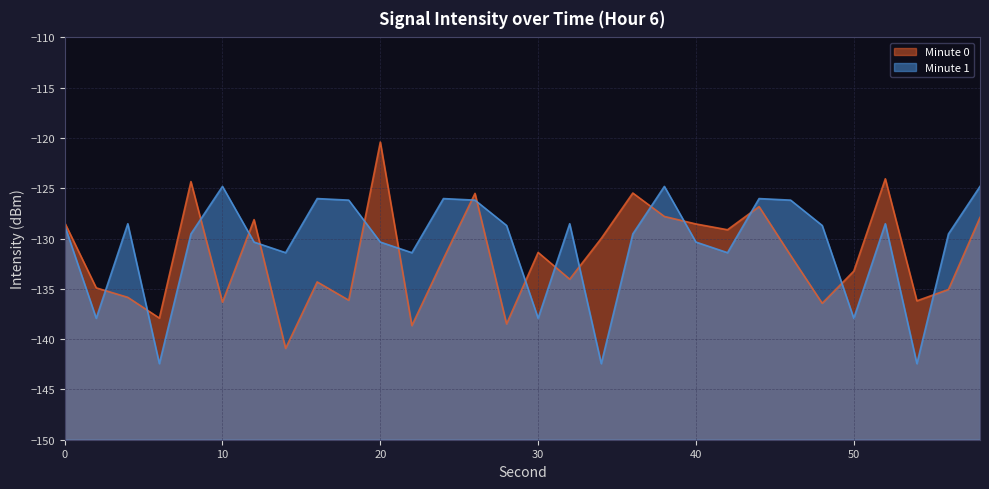

At which category is the sum across all series the highest?

20